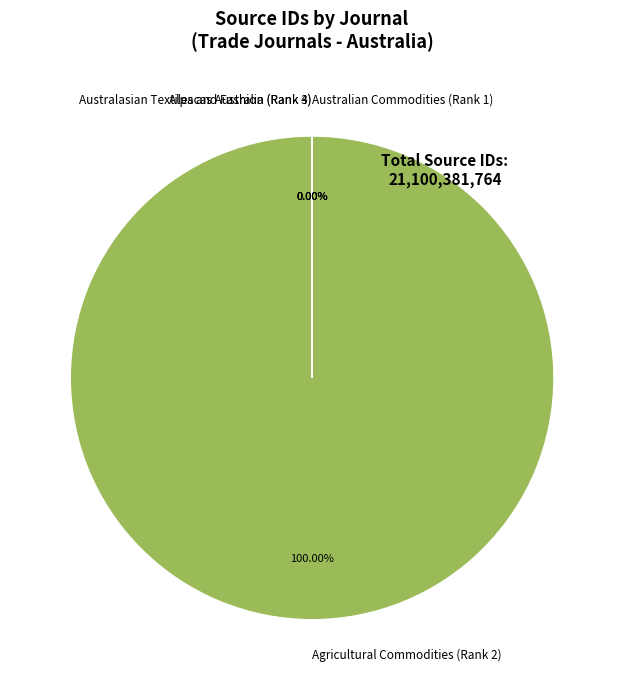

Is there a majority slice in this chart?

Yes